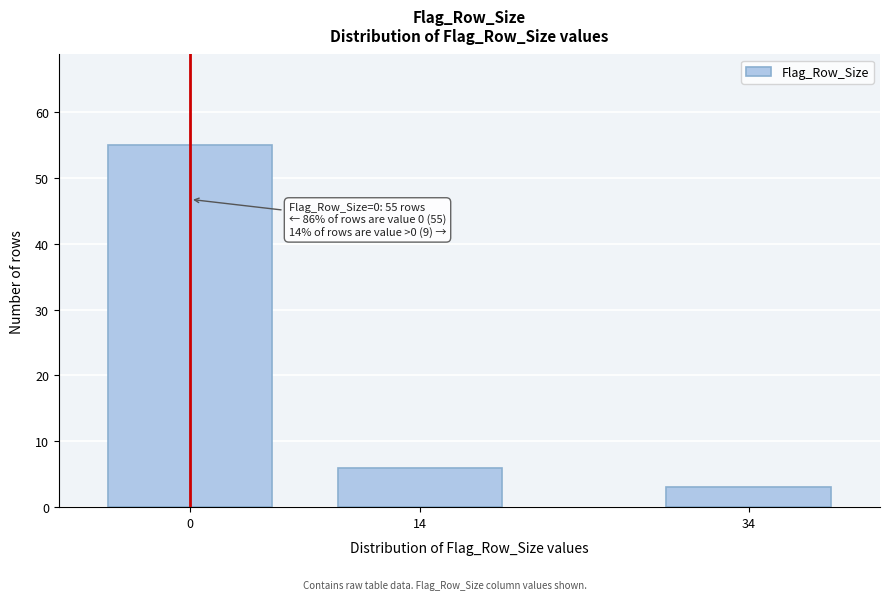

Reading left to right, list all the values displayed in this chart.

0=55	14=6	34=3